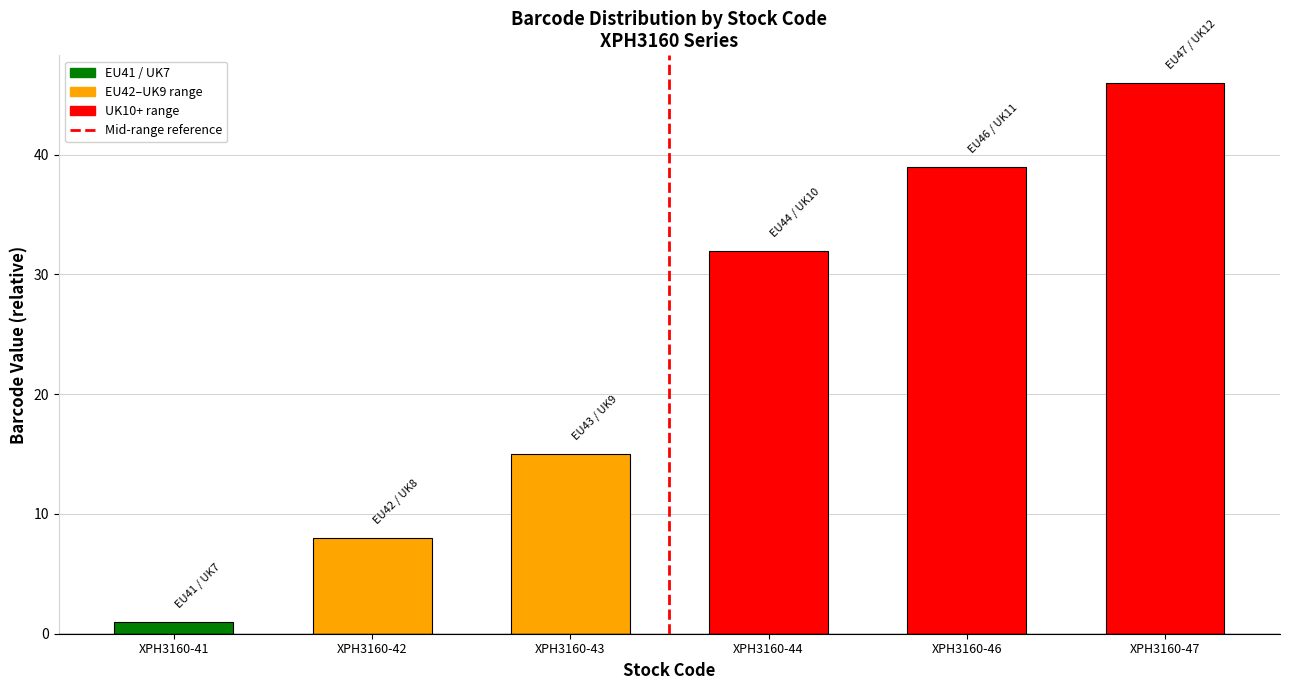

List the labels in order of value, smallest first.

XPH3160-41, XPH3160-42, XPH3160-43, XPH3160-44, XPH3160-46, XPH3160-47